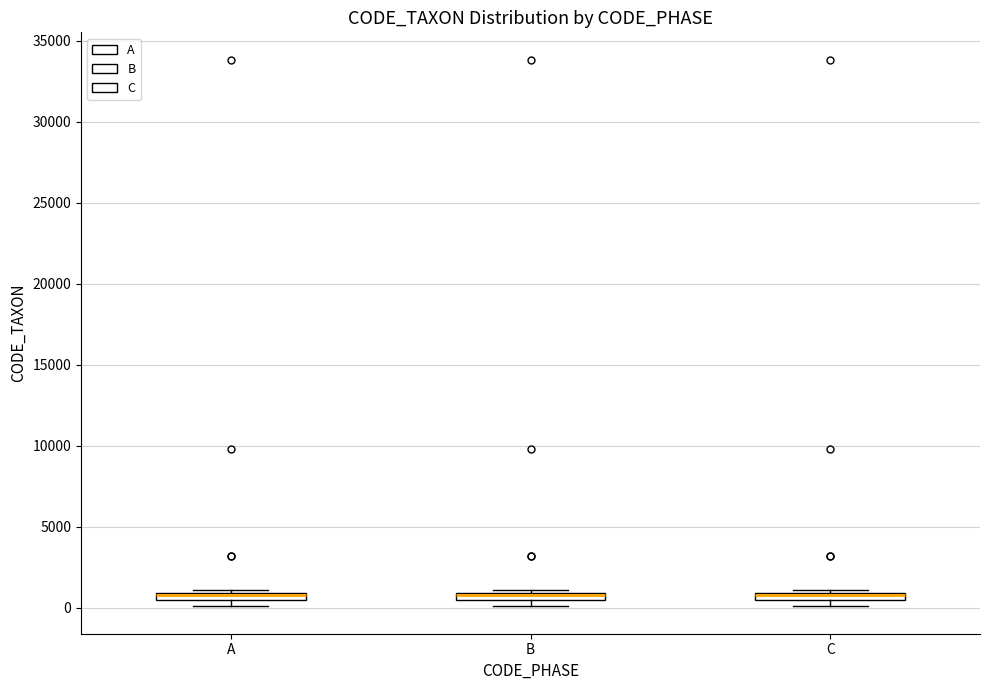

Where is the upper edge of the box for A on the y-axis? The values are not printed on the chart, so give them approximately, as read against the axis.

1000